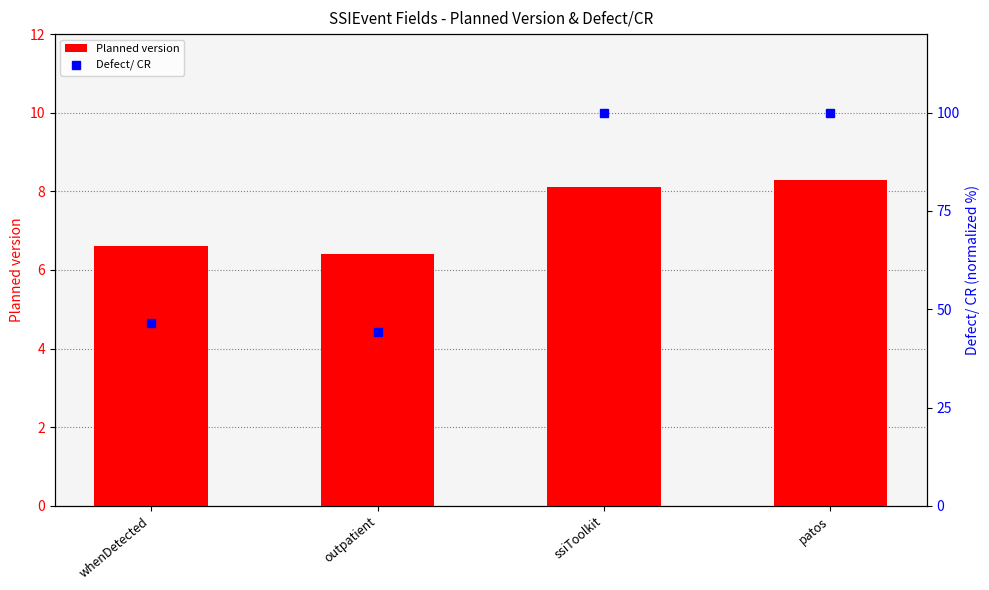

What is the difference between the maximum and minimum values in the Defect/ CR series?

55.9